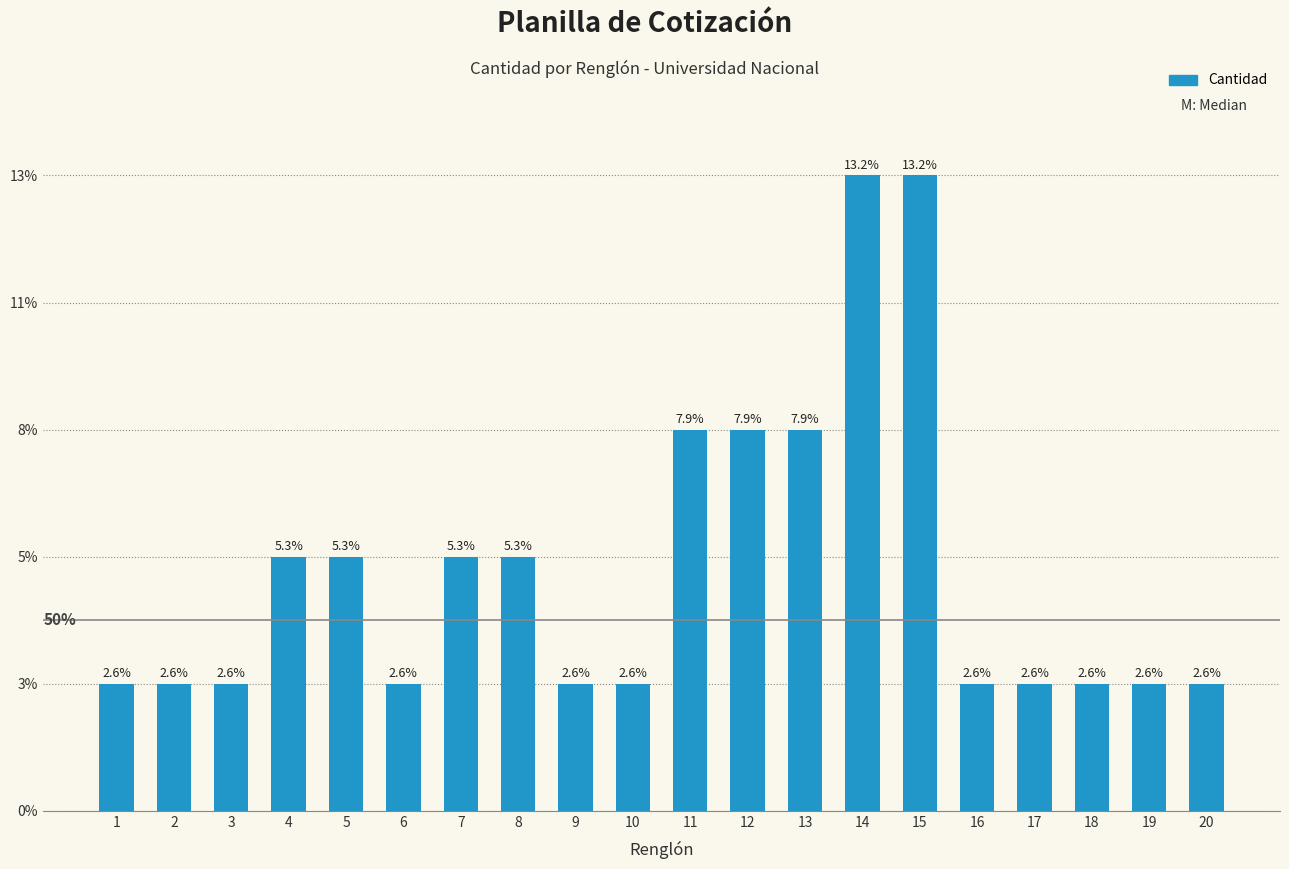

Reading left to right, extract all data points from this chart.

1	1	1	2	2	1	2	2	1	1	3	3	3	5	5	1	1	1	1	1